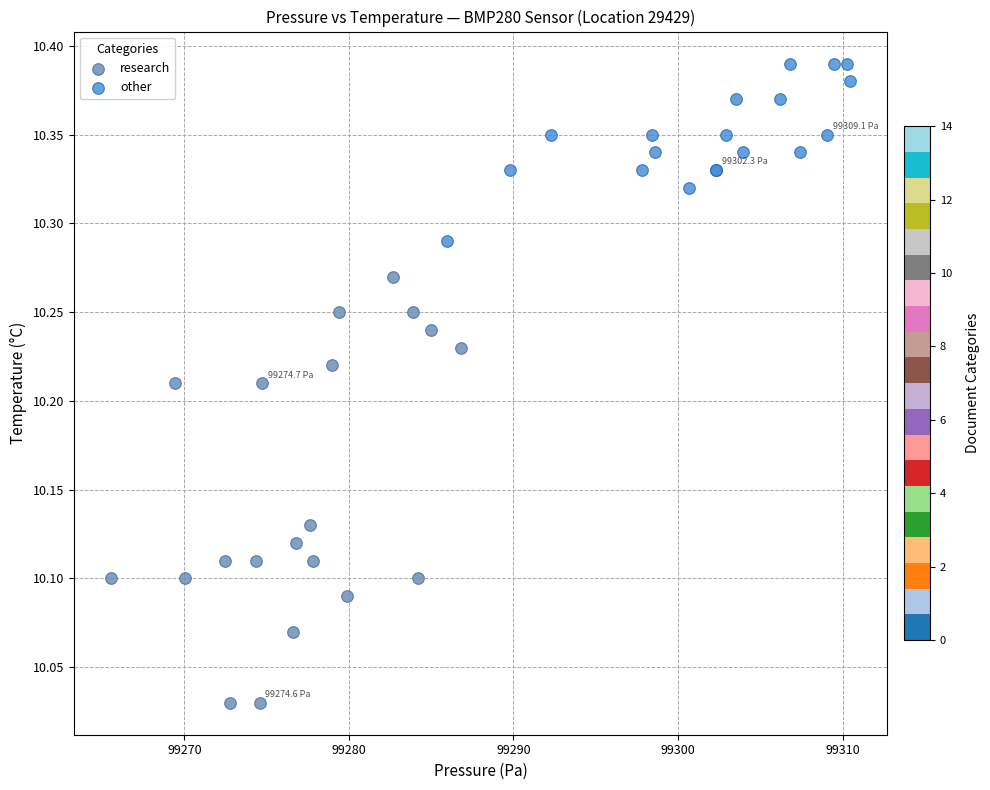

Which series contains the highest Y value?

other